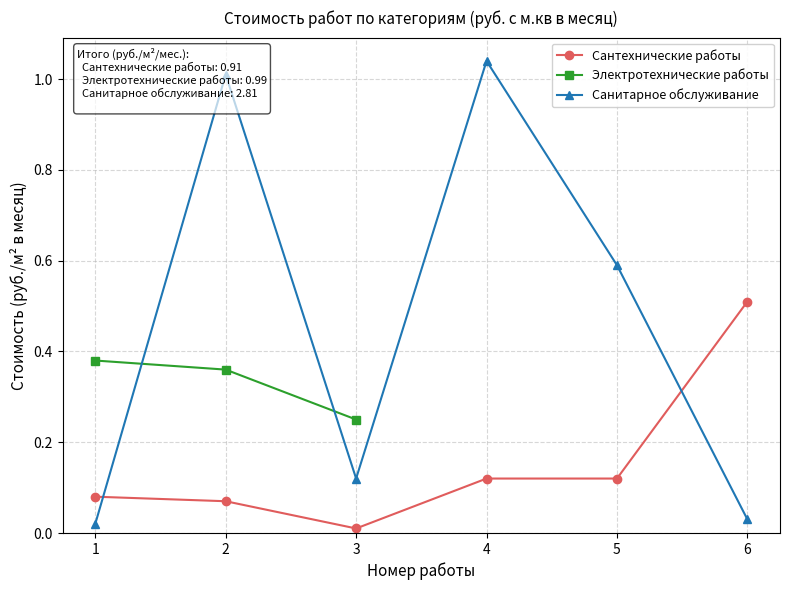

Does the chart have visible grid lines?

Yes